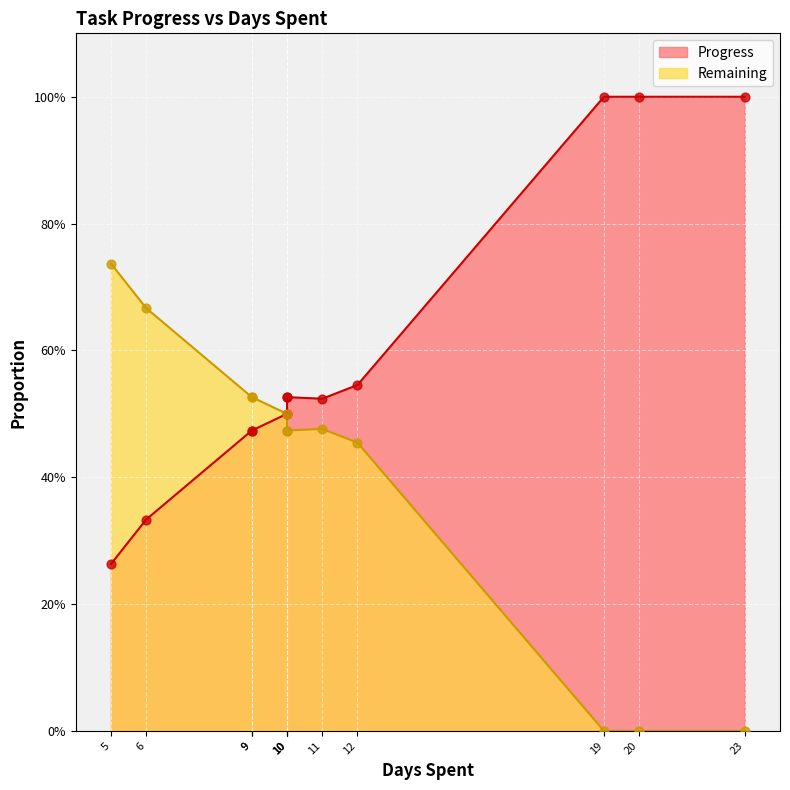

What are all the series names shown in the legend?

Progress, Remaining